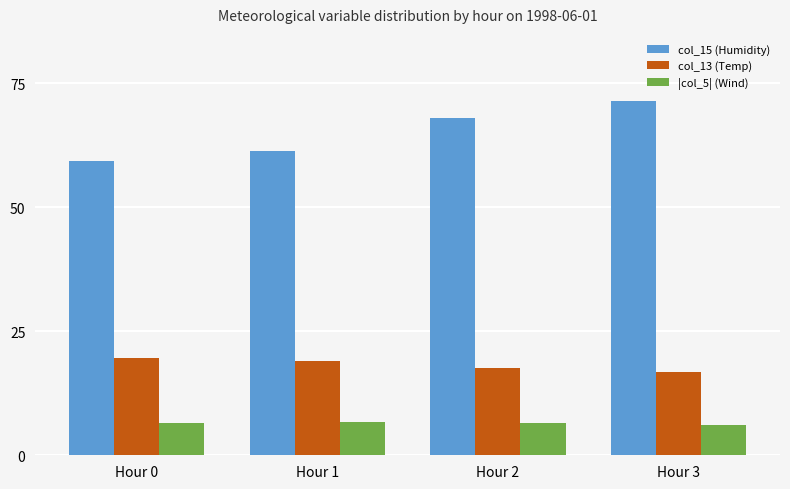

Does the chart contain stacked bars?

No